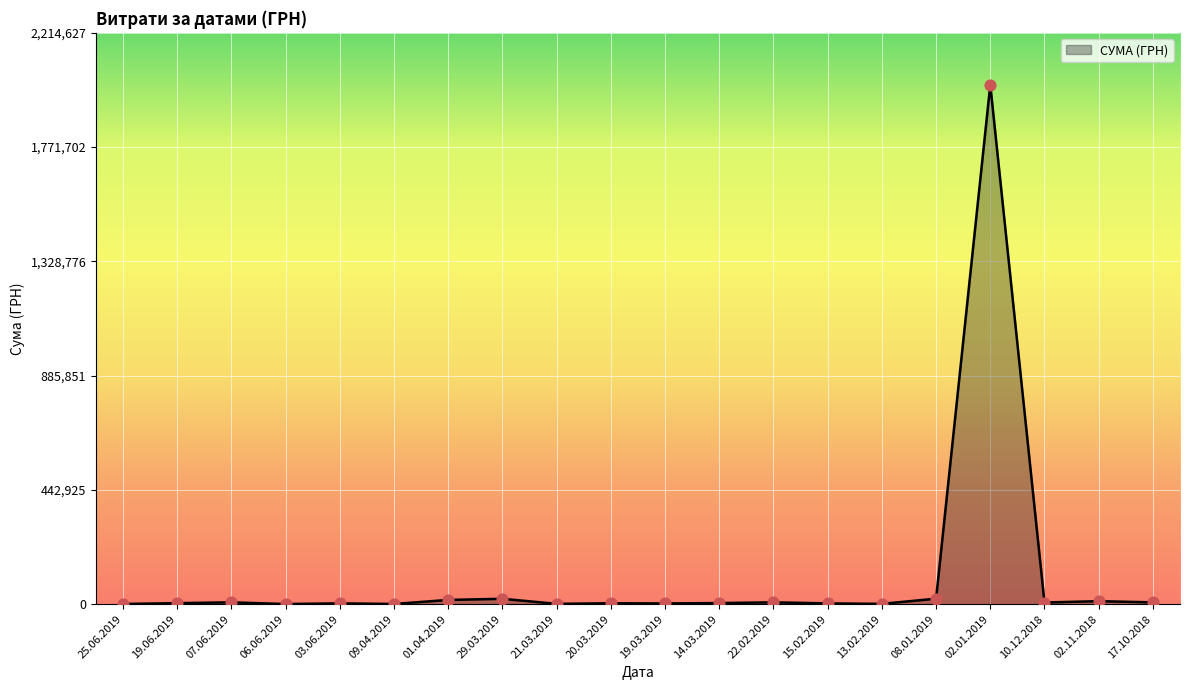

What is the change in value from 22.02.2019 to 15.02.2019?

-3950.1